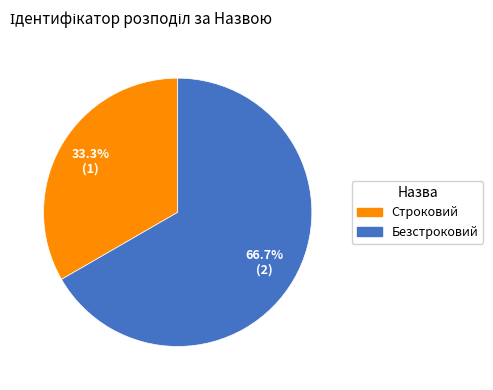

Do Безстроковий and Строковий together represent more than half of the pie?

Yes